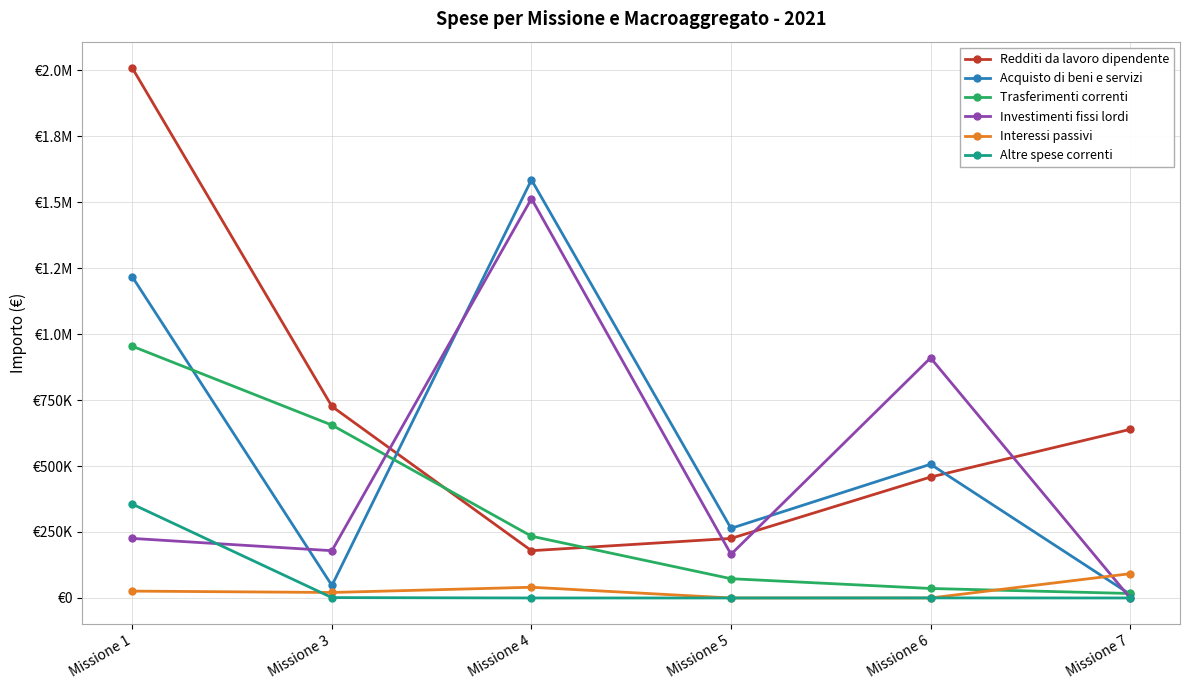

At which label is Investimenti fissi lordi closest to 756538?

Missione 6